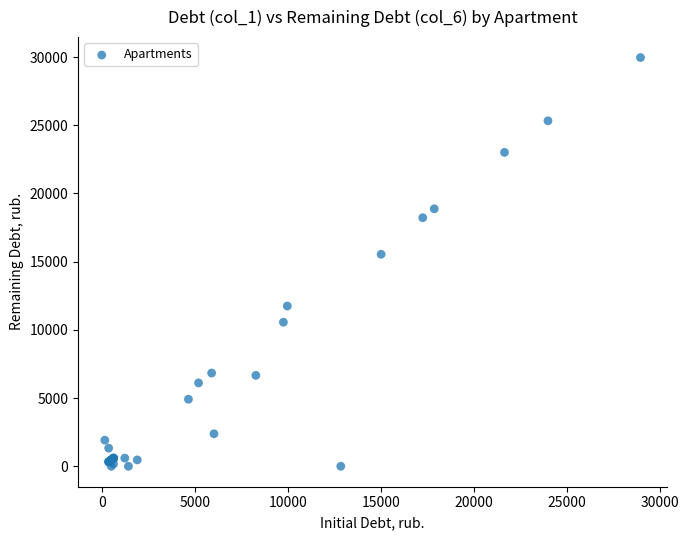

What Y value in the scatter plot is closest to 14981?

15542.0